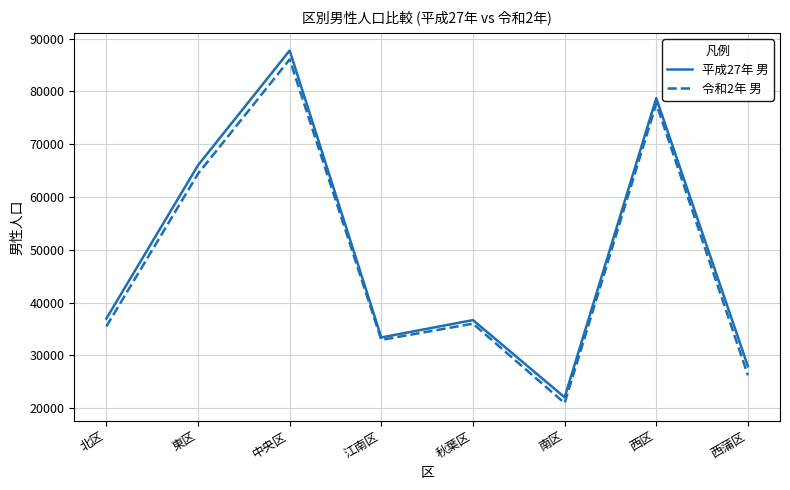

At which category does the chart reach its peak across all series?

中央区